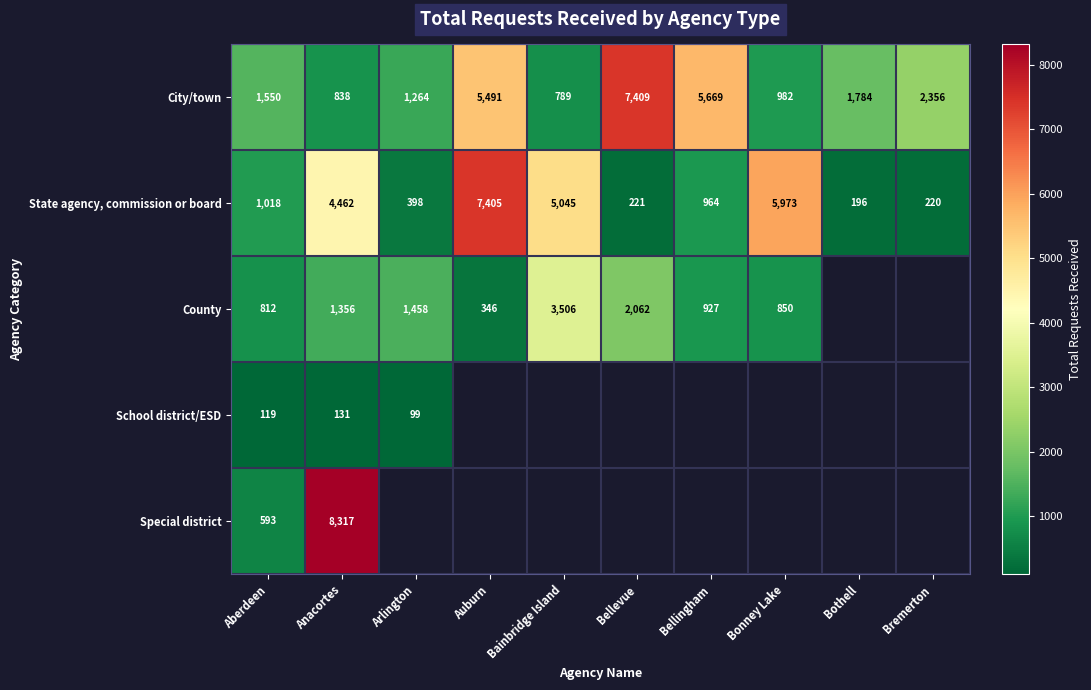

Rank the categories by City/town value from highest to lowest.

Bellevue, Bellingham, Auburn, Bremerton, Bothell, Aberdeen, Arlington, Bonney Lake, Anacortes, Bainbridge Island